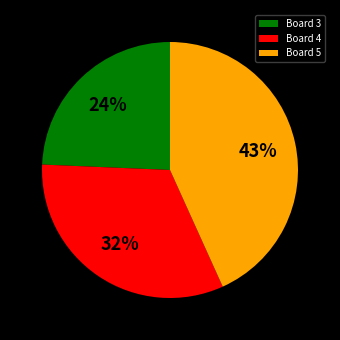

Is it true that Board 5 is 30% of the pie?

False